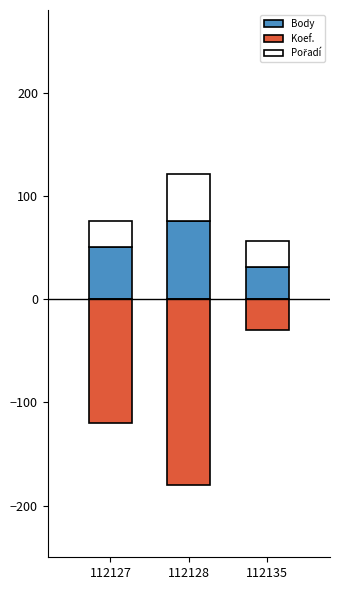

Reading left to right, transcribe all the data shown in this chart.

Body: 50.5	75.8	30.9
Koef.: -120.0	-180.0	-30.0
Pořadí: 25.0	45.0	25.0